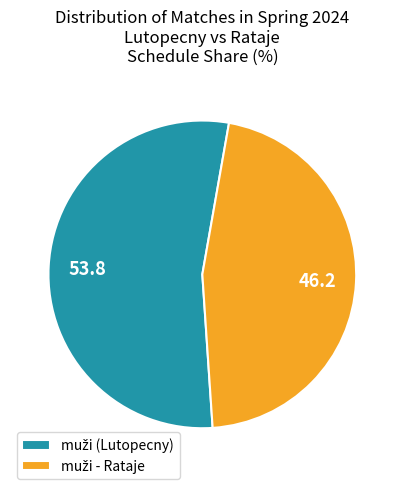

Is there any slice that represents more than half of the pie?

Yes